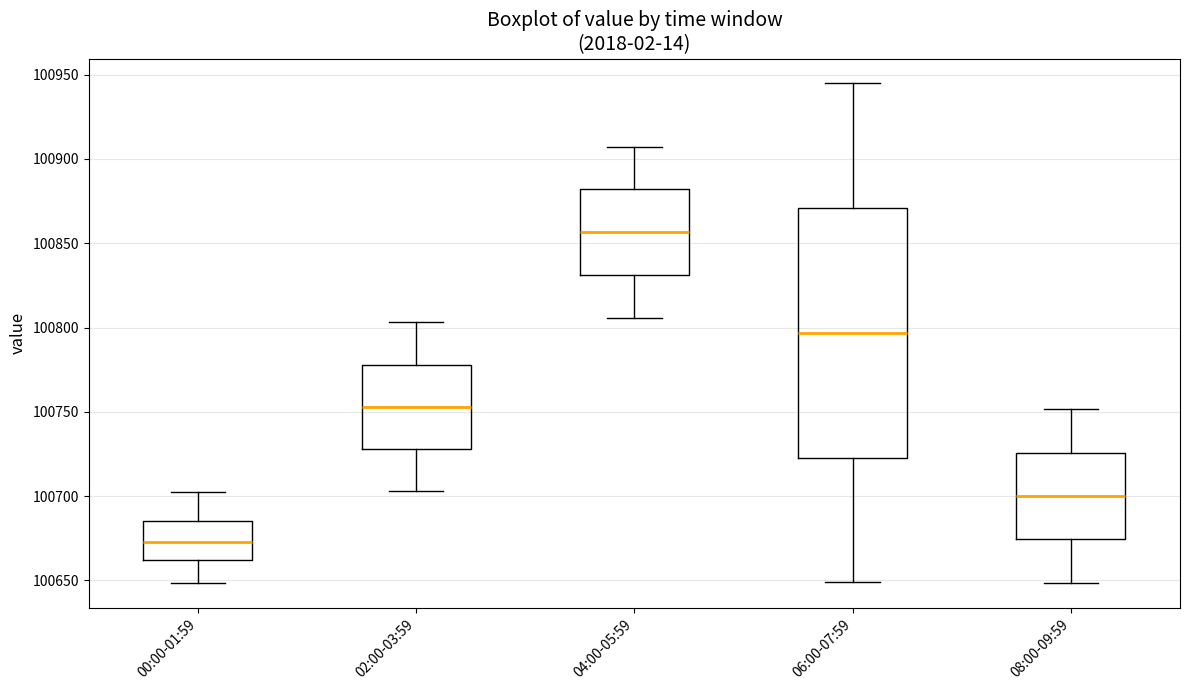

Reading left to right, transcribe this box plot: for each box, give where its median line is, the range the box spans, and where its two whiskers end, as read against the y-axis. The values are not printed on the chart, so give them approximately, as read against the axis.

00:00-01:59: median 100675, box 100660 to 100685, whiskers 100650 to 100700
02:00-03:59: median 100755, box 100730 to 100780, whiskers 100705 to 100805
04:00-05:59: median 100855, box 100830 to 100880, whiskers 100805 to 100905
06:00-07:59: median 100795, box 100720 to 100870, whiskers 100650 to 100945
08:00-09:59: median 100700, box 100675 to 100725, whiskers 100650 to 100750